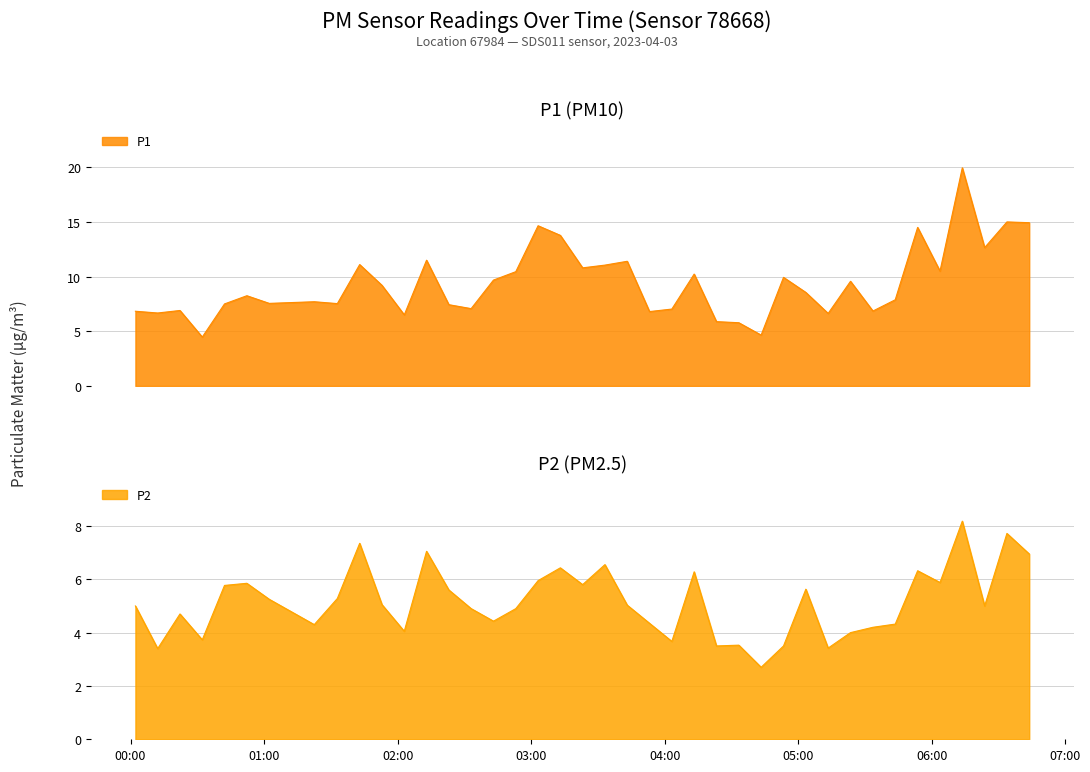

Which series has the widest spread of values?

P1